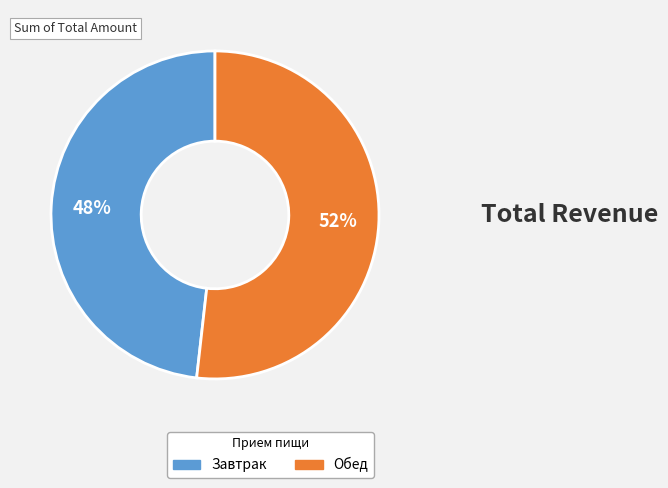

True or false: Обед accounts for 59% of the total.

False